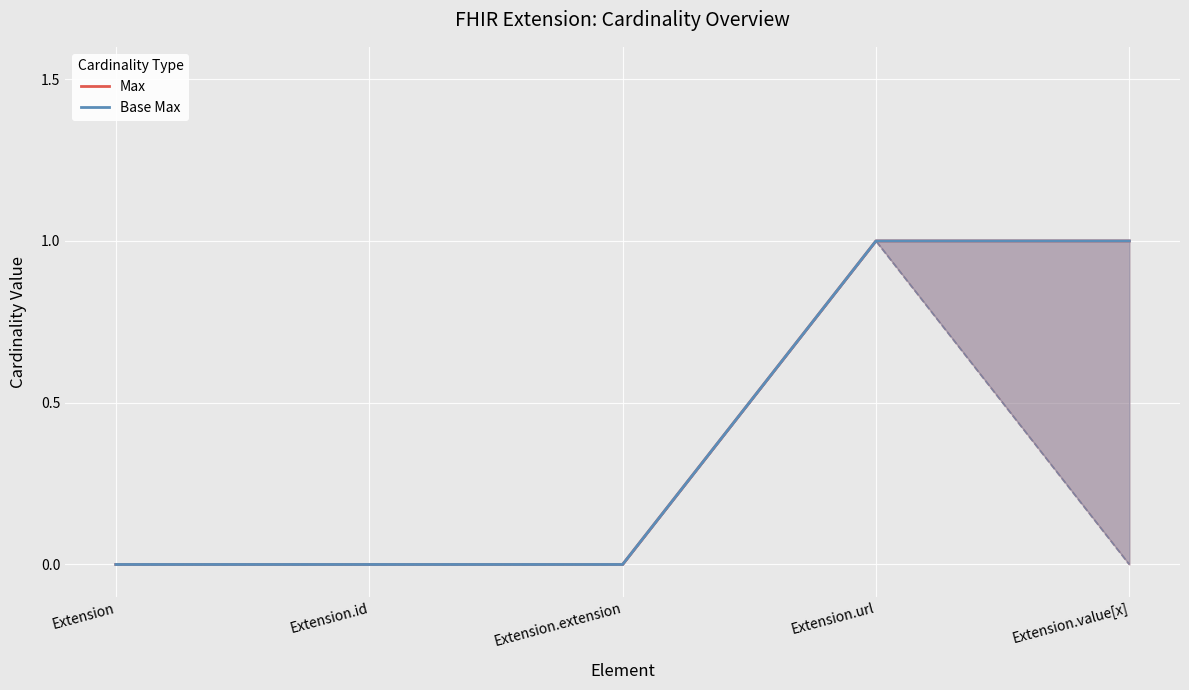

At how many categories does at least one series exceed 0?

2